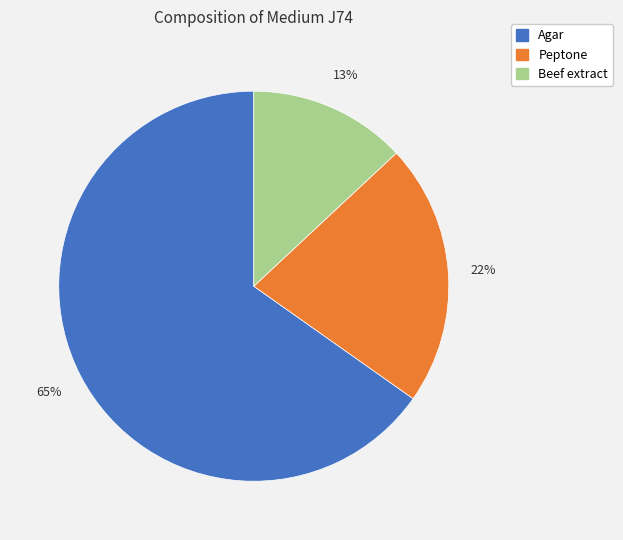

Is there a majority slice in this chart?

Yes